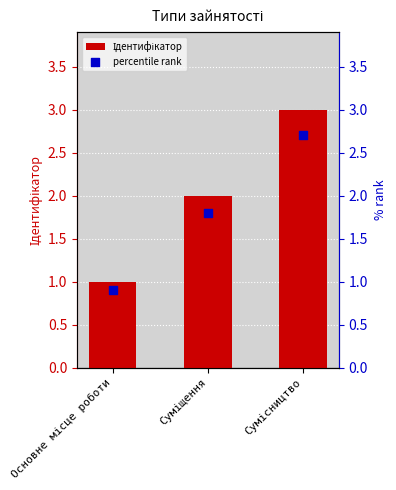

At which category is the sum across all series the highest?

Сумісництво